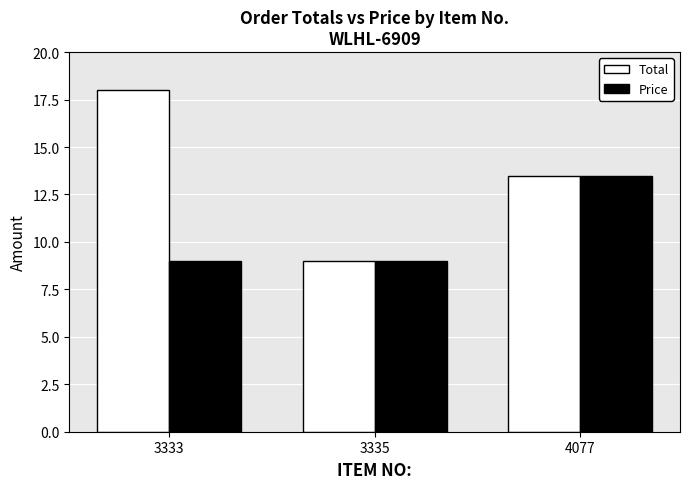

List the series in order of their peak value, highest first.

Total, Price